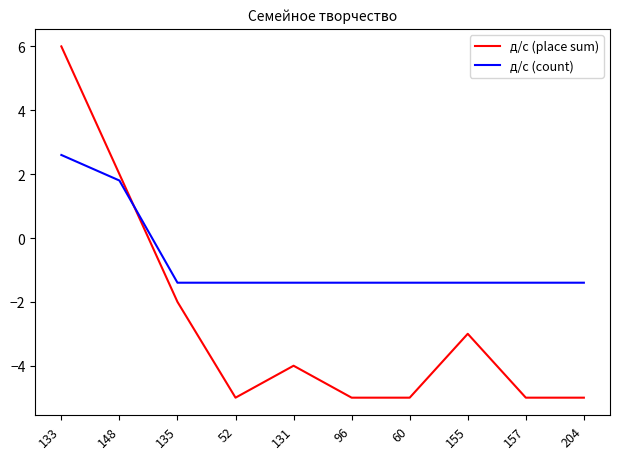

At which category is the sum across all series the highest?

133